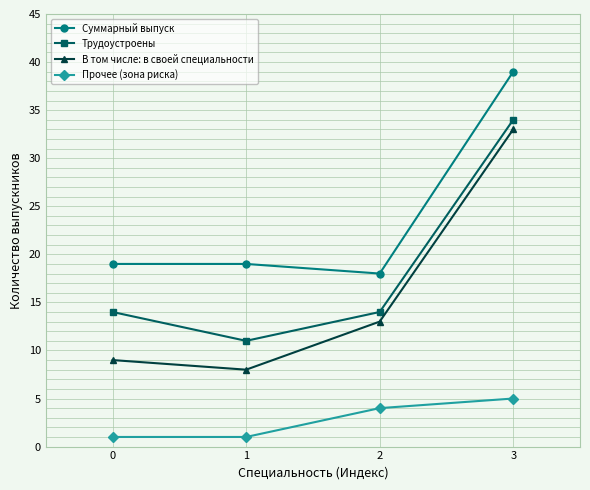

True or false: В том числе: в своей специальности and Суммарный выпуск intersect in this chart.

False